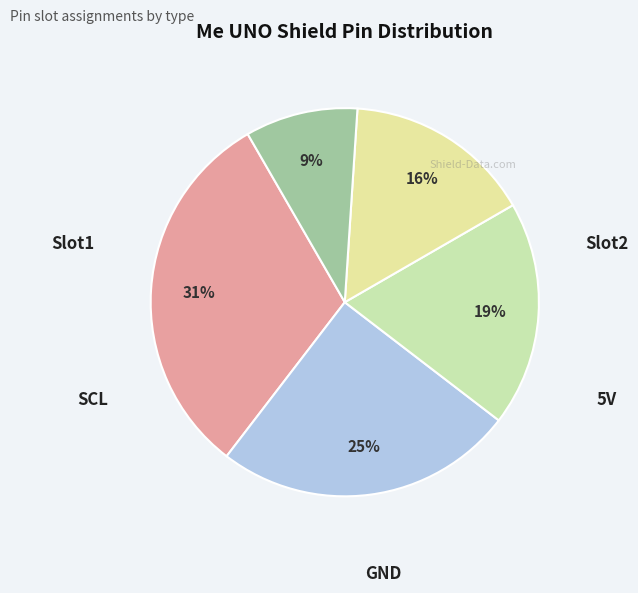

To the nearest percent, what is the difference between the largest and smallest slice percentages?

22%